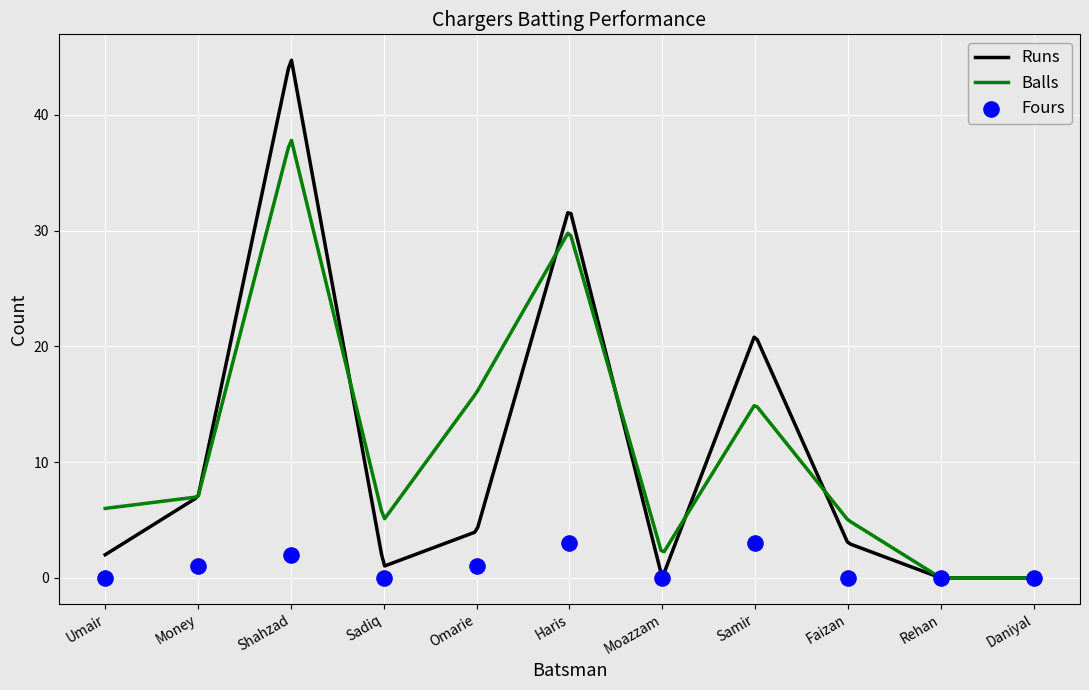

Which series contains the lowest Y value?

Runs